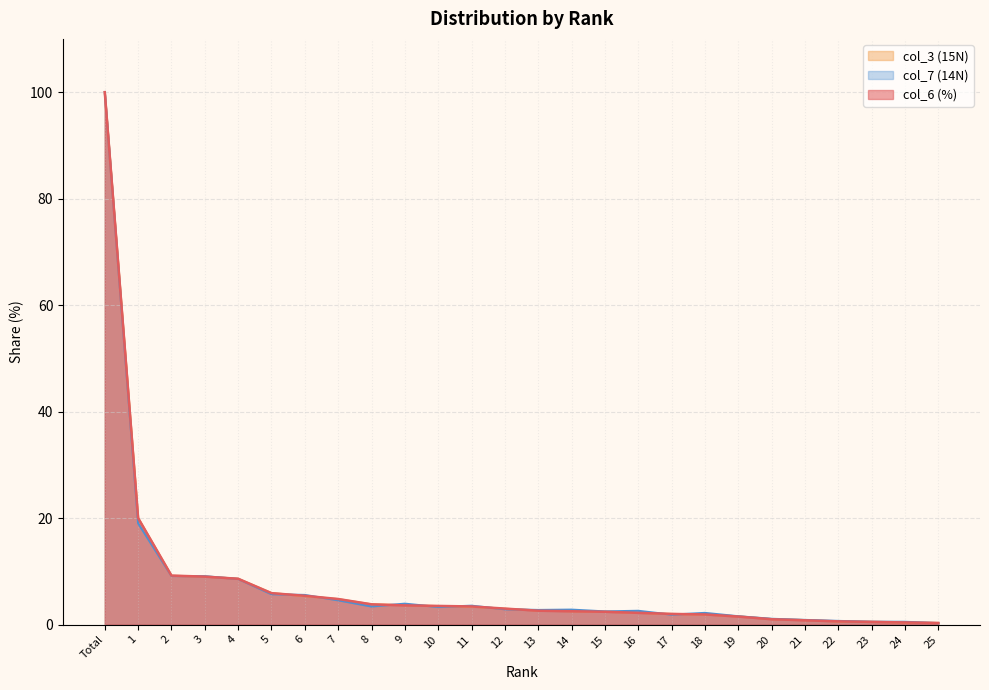

The value of col_6 (%) at 10 is 3.5. True or false?

True